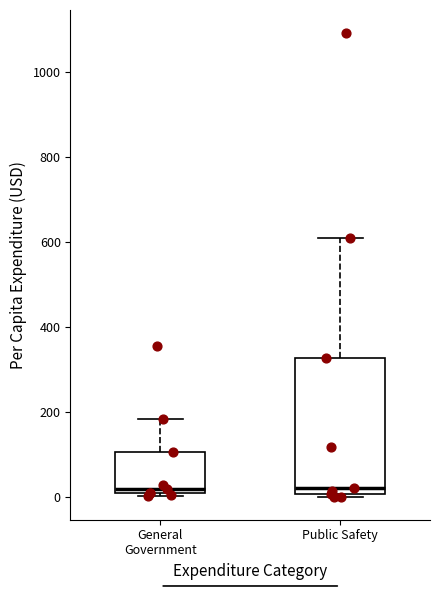

Where does the upper whisker of the box for General Government end on the y-axis? The values are not printed on the chart, so give them approximately, as read against the axis.

180